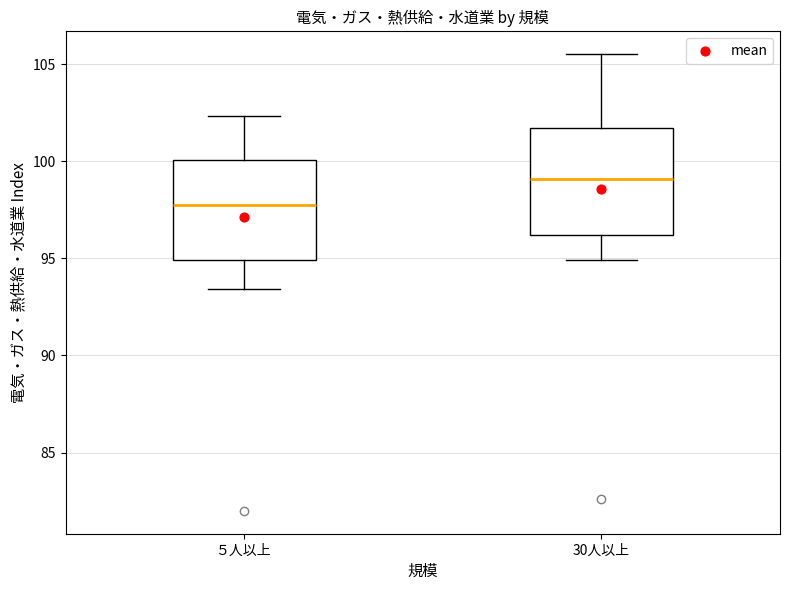

Reading left to right, read every box against the y-axis: the position of its median line, the range the box covers, and the ends of its whiskers. The values are not printed on the chart, so give them approximately, as read against the axis.

５人以上: median 98.0, box 95.0 to 100.0, whiskers 93.5 to 102.5
30人以上: median 99.0, box 96.0 to 101.5, whiskers 95.0 to 105.5